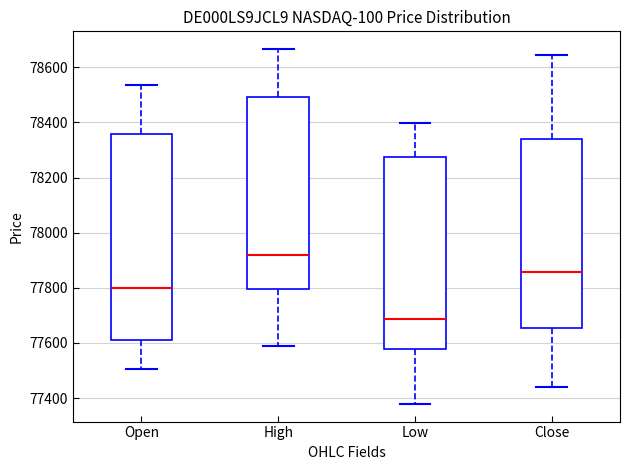

Reading left to right, read every box against the y-axis: the position of its median line, the range the box covers, and the ends of its whiskers. The values are not printed on the chart, so give them approximately, as read against the axis.

Open: median 77800, box 77620 to 78360, whiskers 77500 to 78540
High: median 77920, box 77800 to 78500, whiskers 77580 to 78660
Low: median 77680, box 77580 to 78280, whiskers 77380 to 78400
Close: median 77860, box 77660 to 78340, whiskers 77440 to 78640